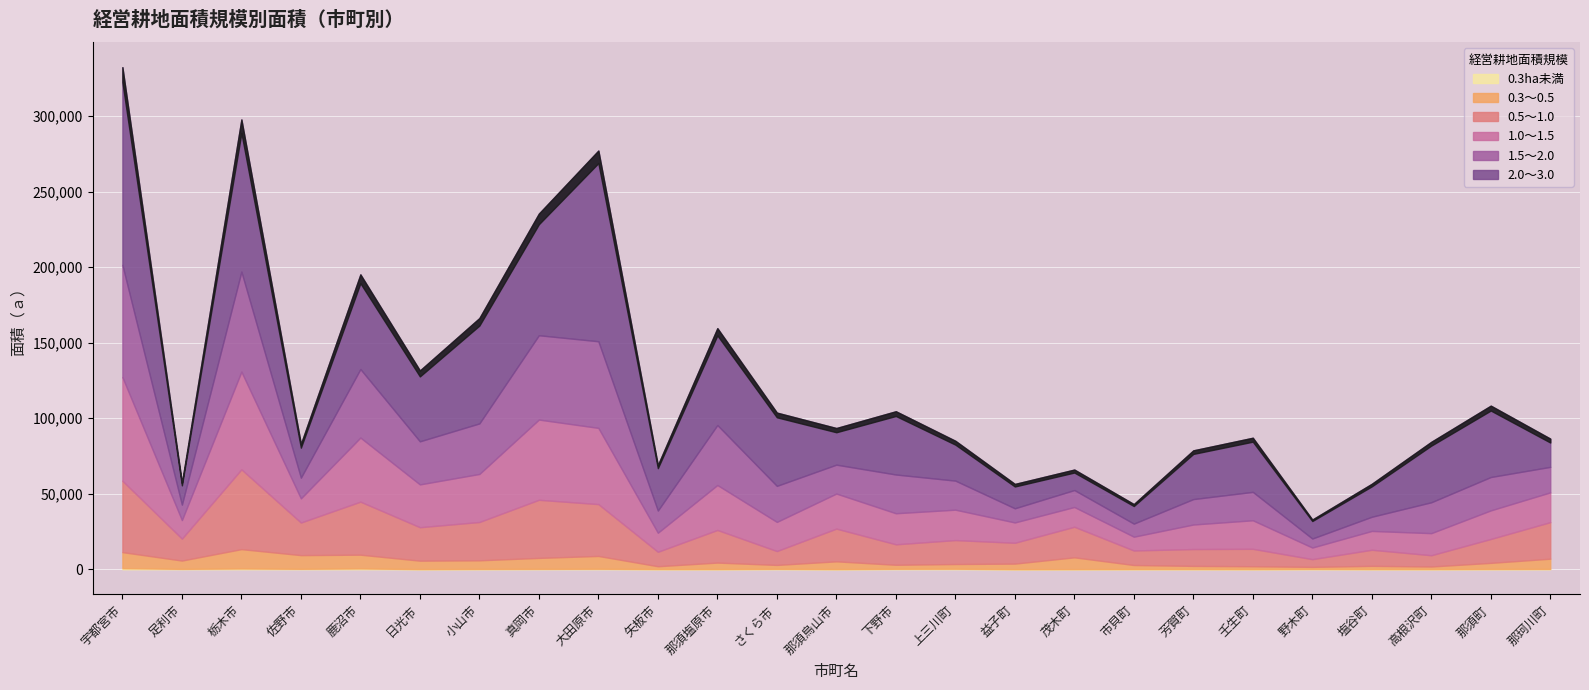

Which series has the widest spread of values?

2.0～3.0